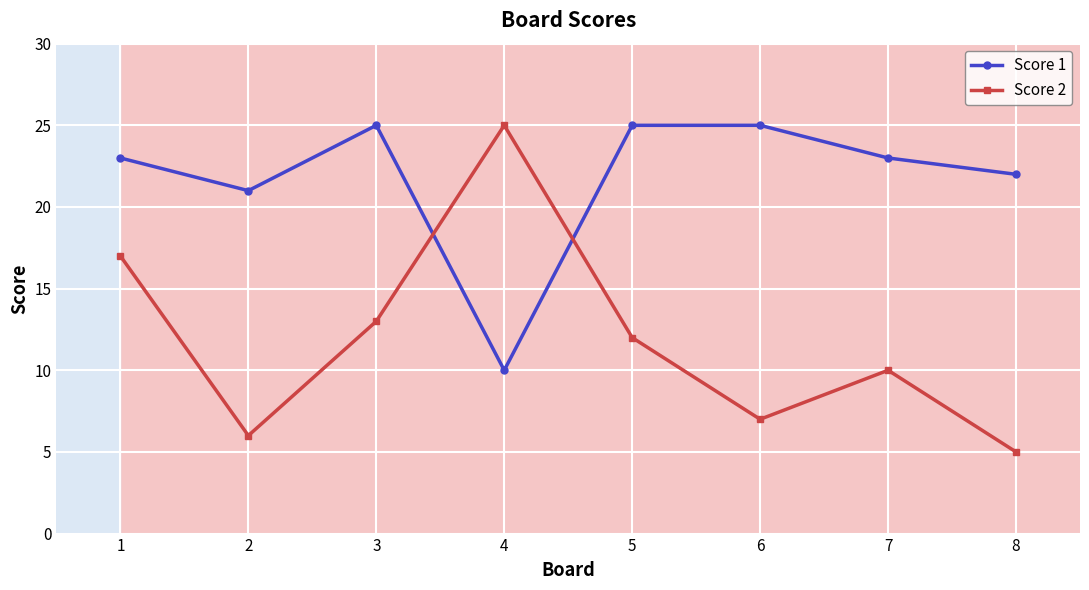

How many distinct data groups are displayed?

2